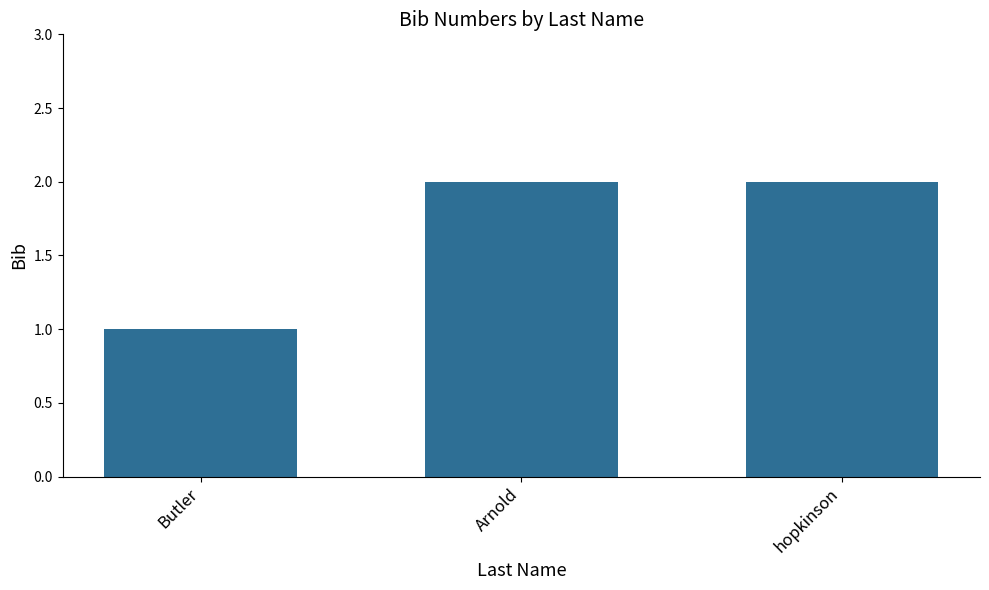

Does the chart contain stacked bars?

No